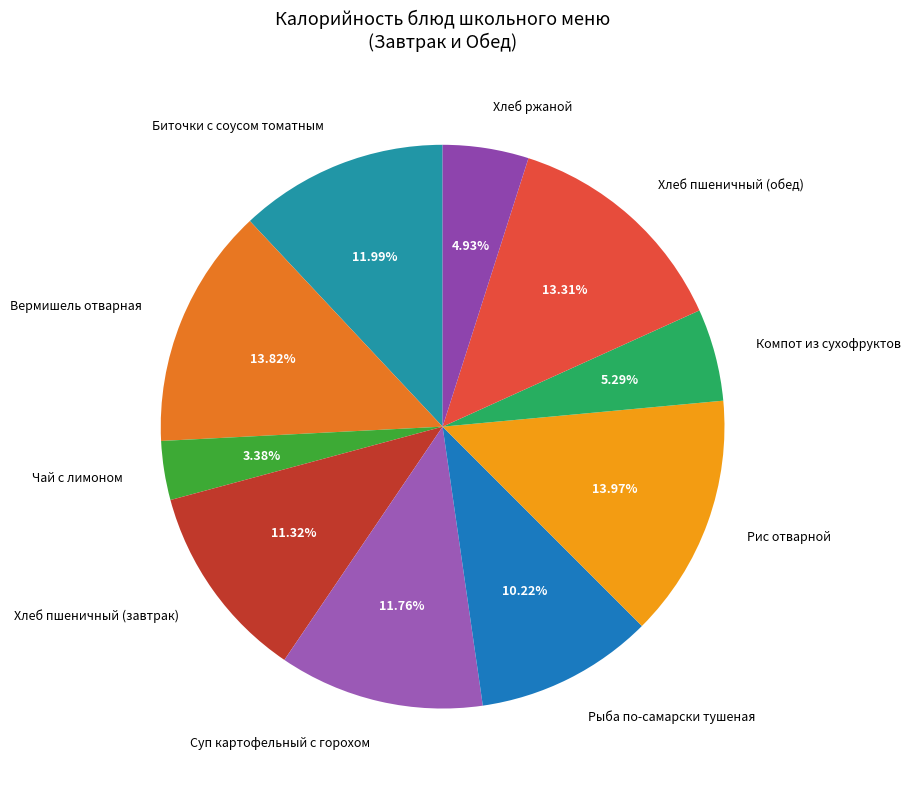

The Рыба по-самарски тушеная slice represents 10% of the pie. True or false?

True